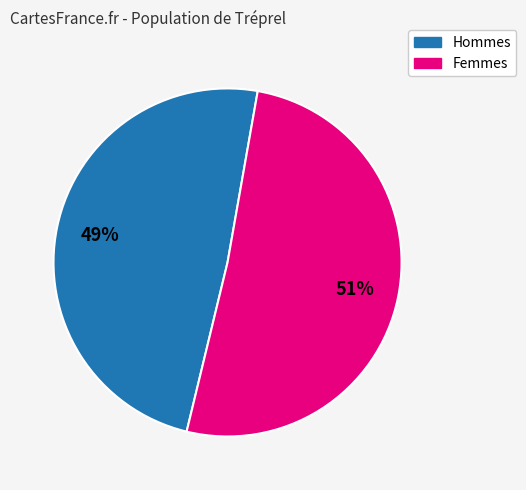

Is there a majority slice in this chart?

Yes